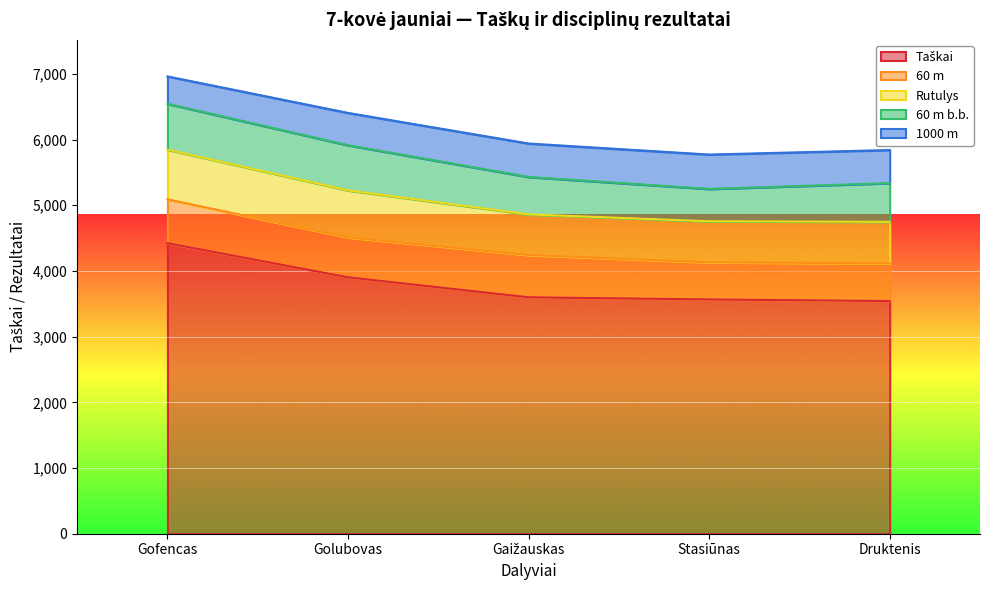

What is the sum of all 60 m b.b. values?

3037